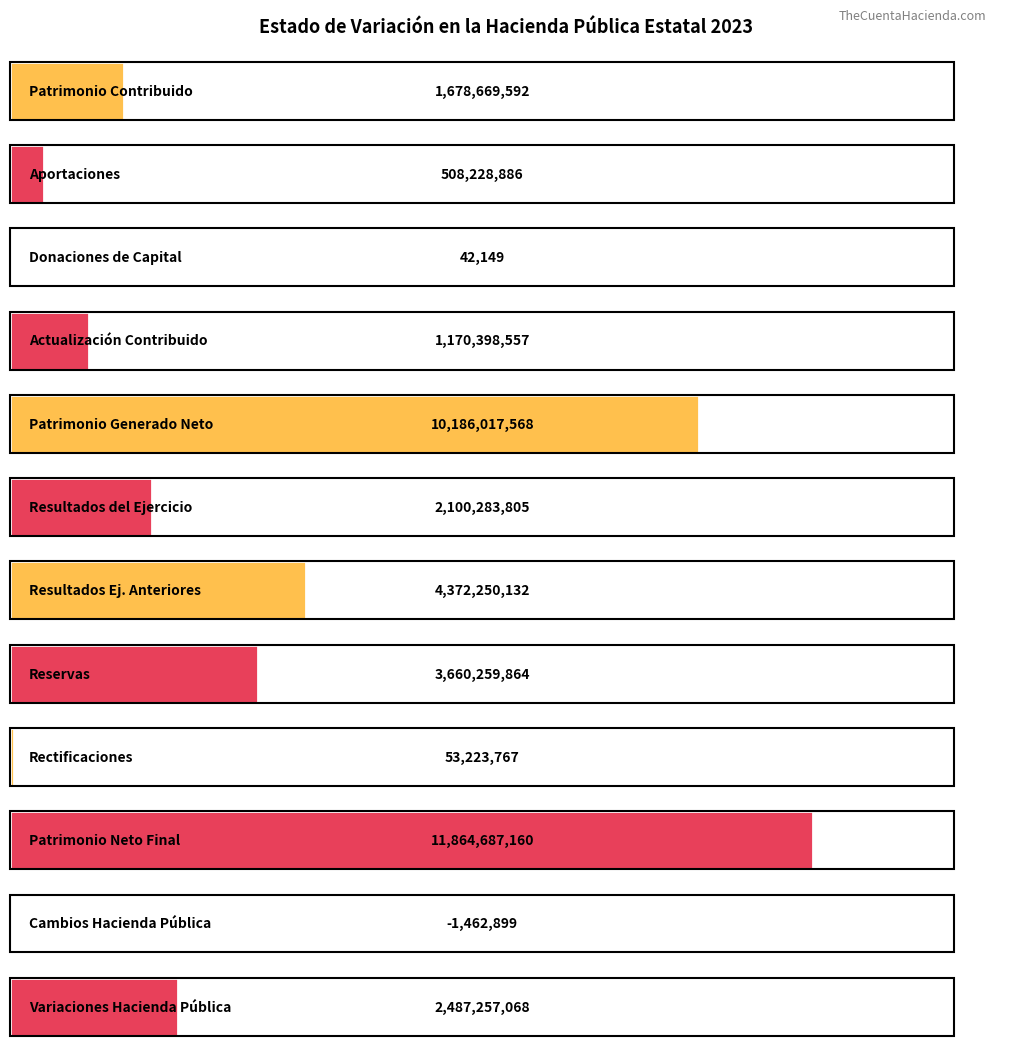

What is the sum of all values?

38079855649